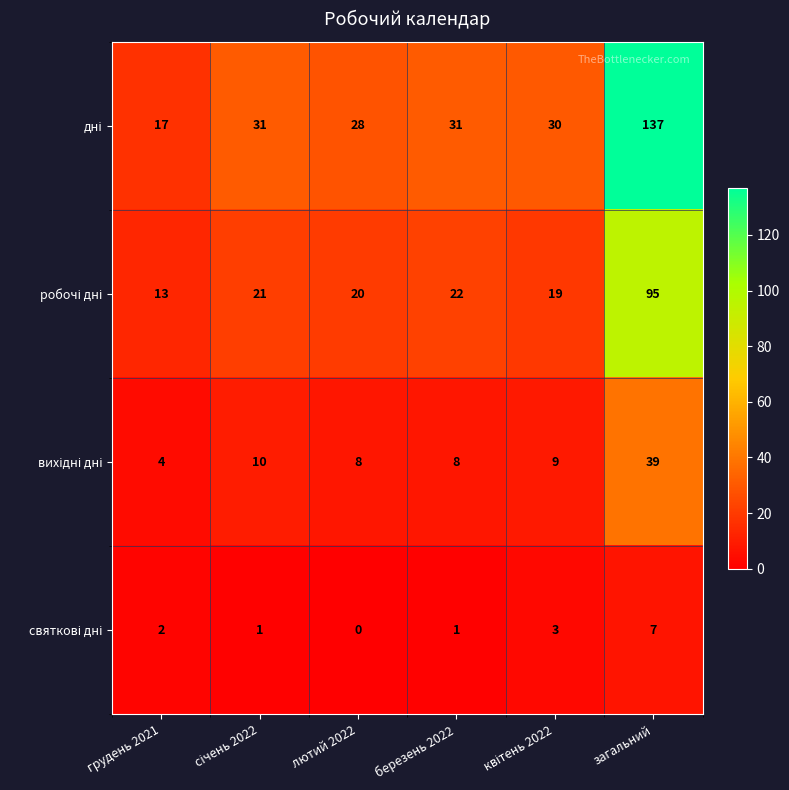

What is the greatest value displayed?

137